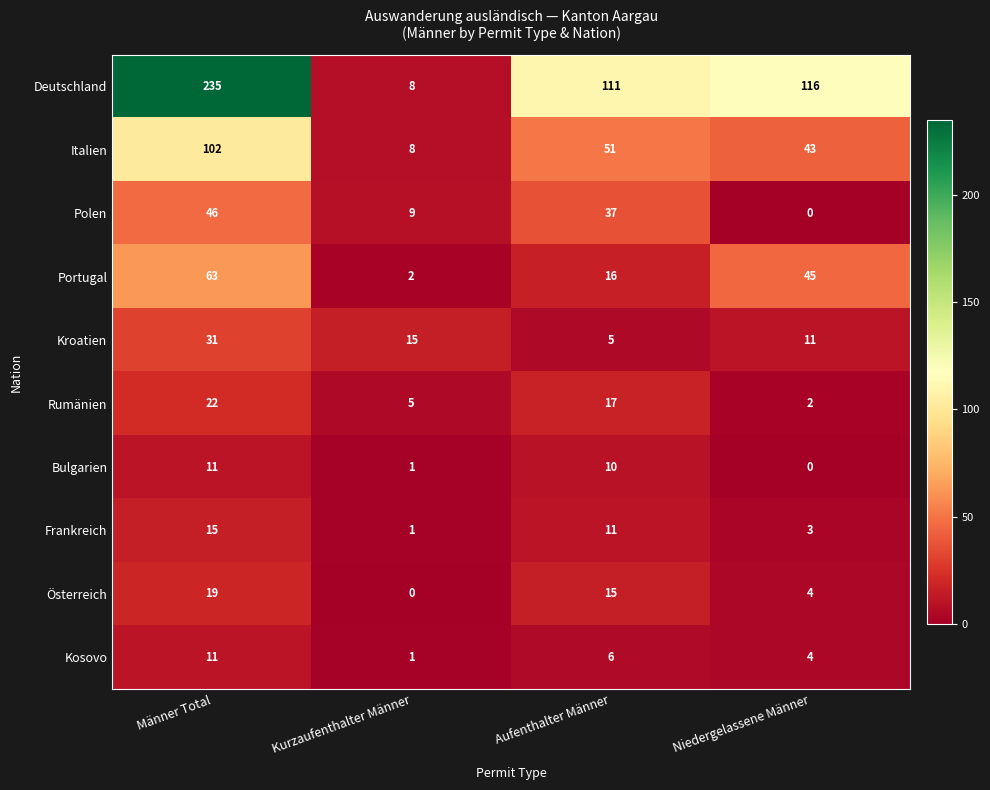

At which label does Österreich first exceed 15?

Männer Total